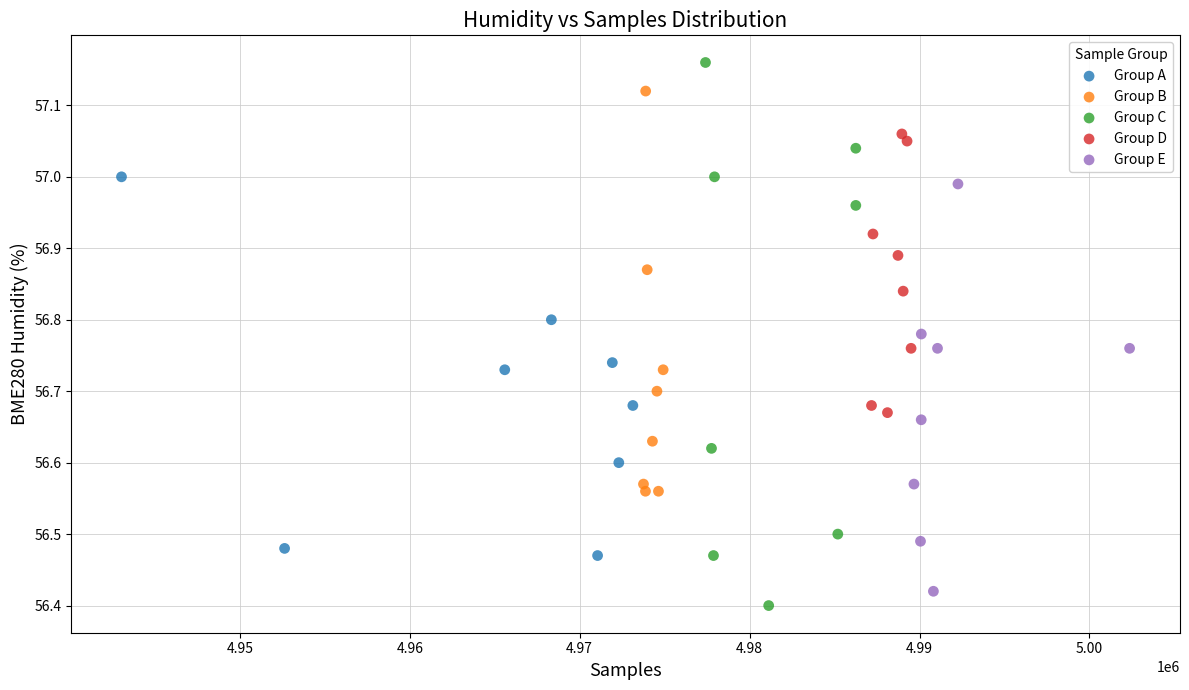

Which series contains the highest Y value?

Group C